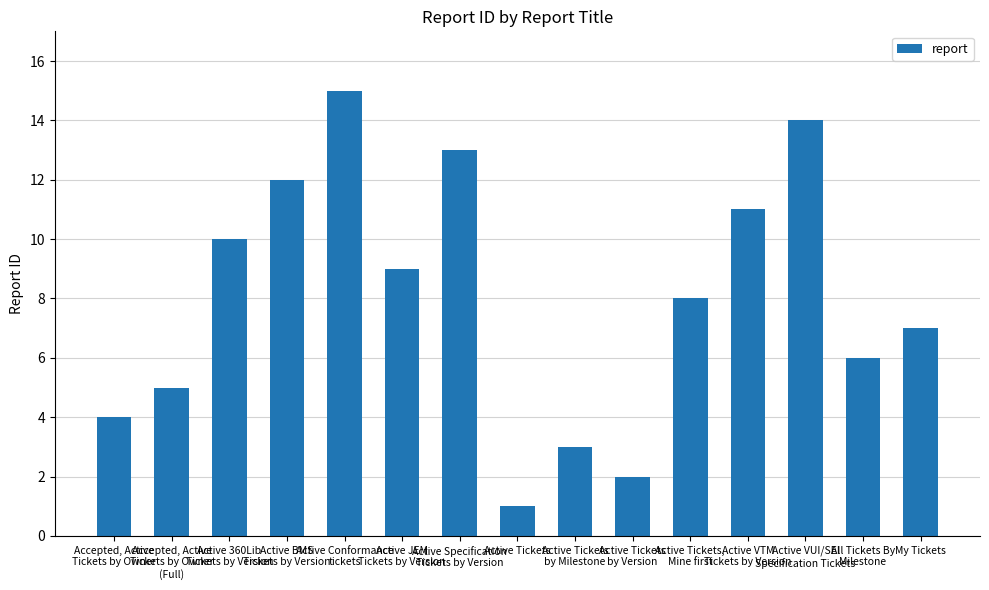

Does the chart contain stacked bars?

No